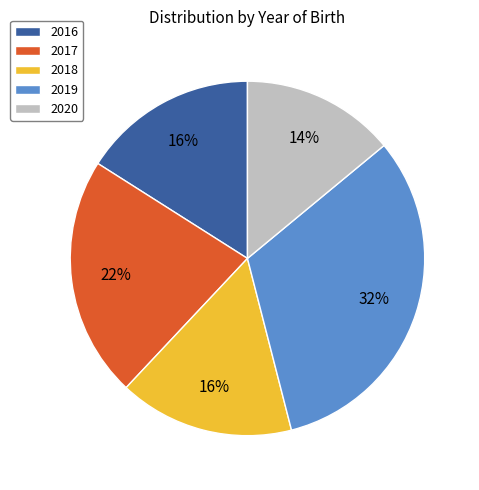

To the nearest percent, what percentage of the pie is 2019?

32%